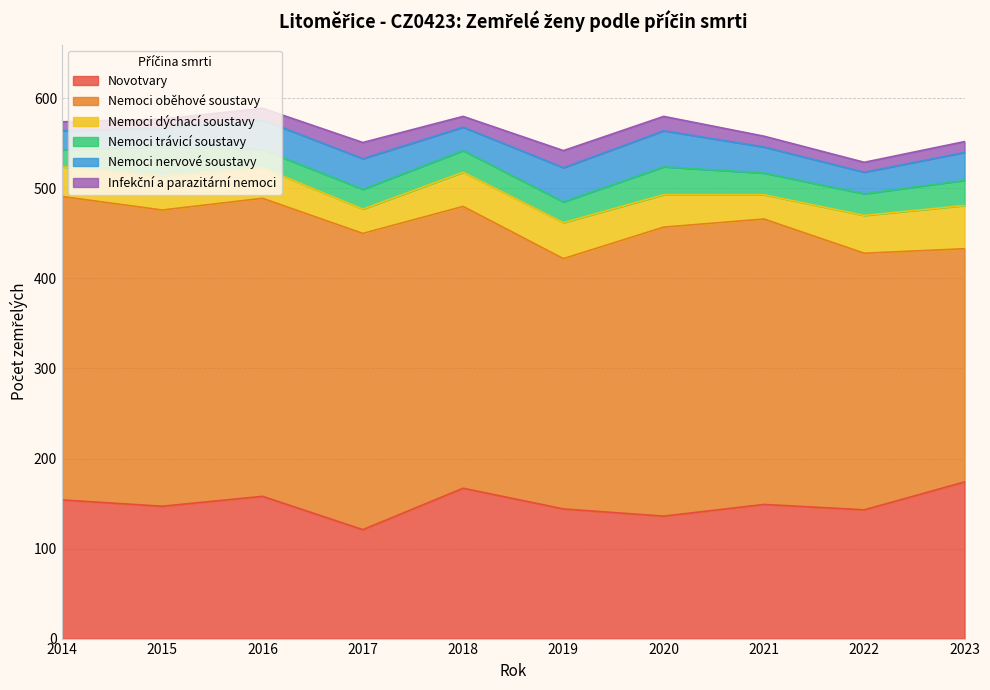

True or false: Infekční a parazitární nemoci and Nemoci oběhové soustavy cross at least once.

False